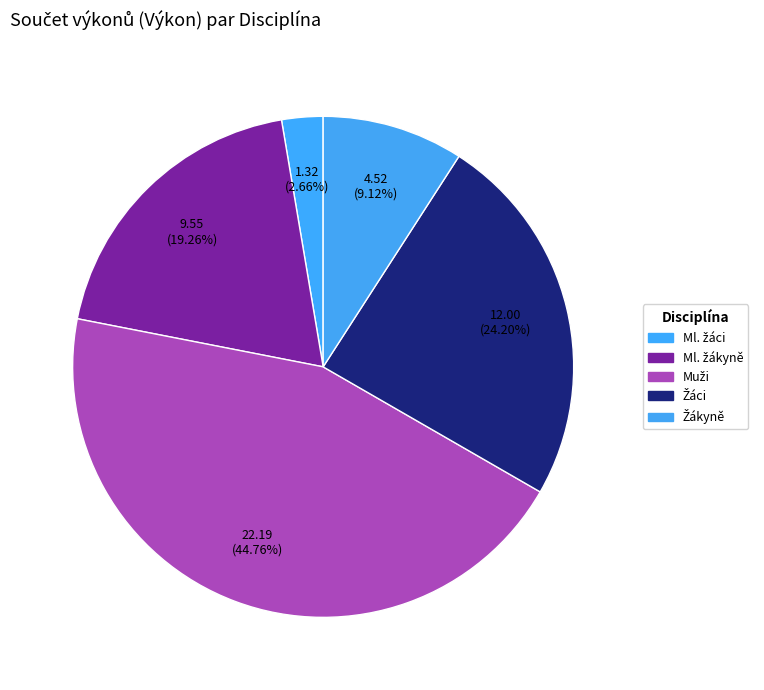

Does any single category account for the majority?

No